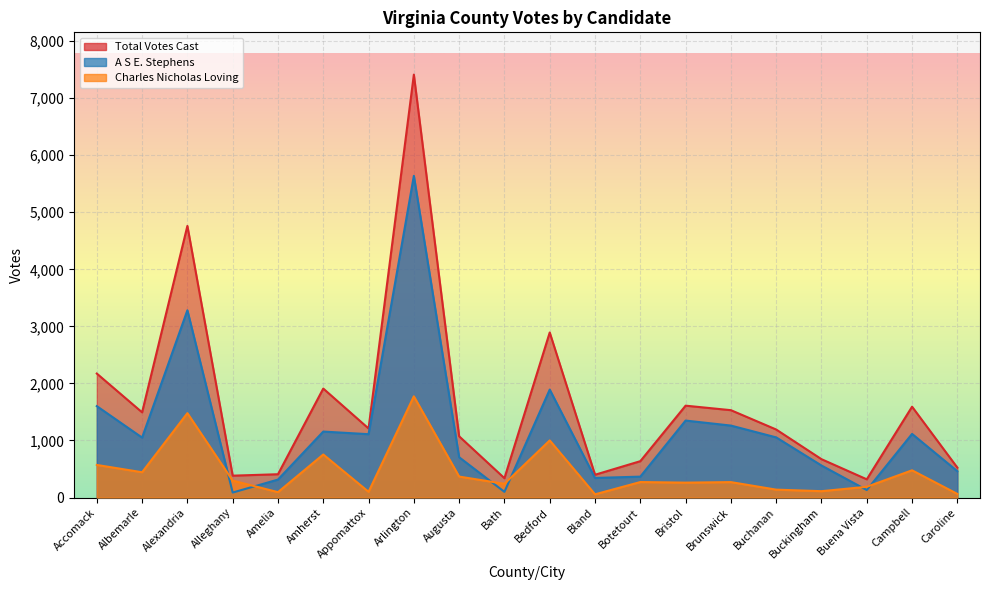

How many values in the A S E. Stephens series exceed 1054?

9